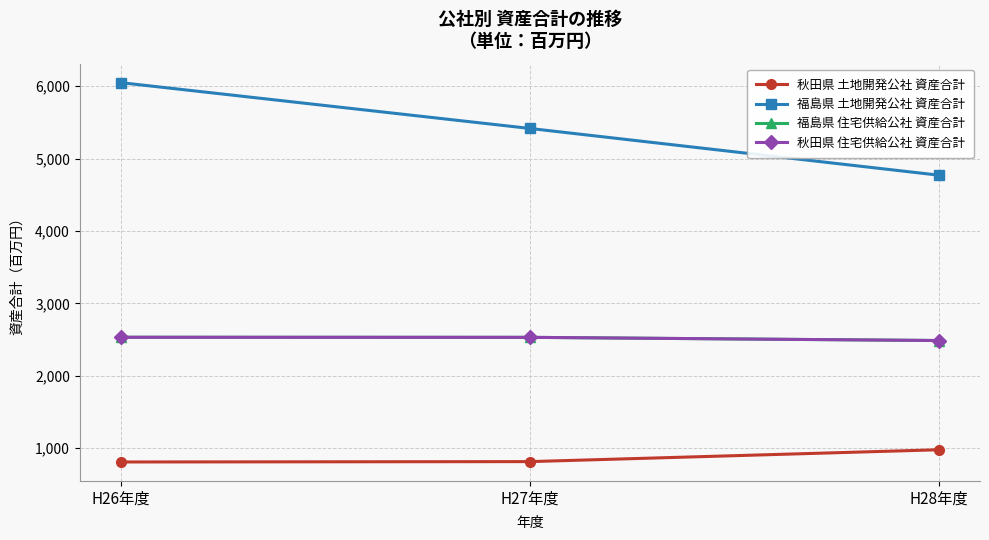

Is this an area chart (filled region under the line)?

No